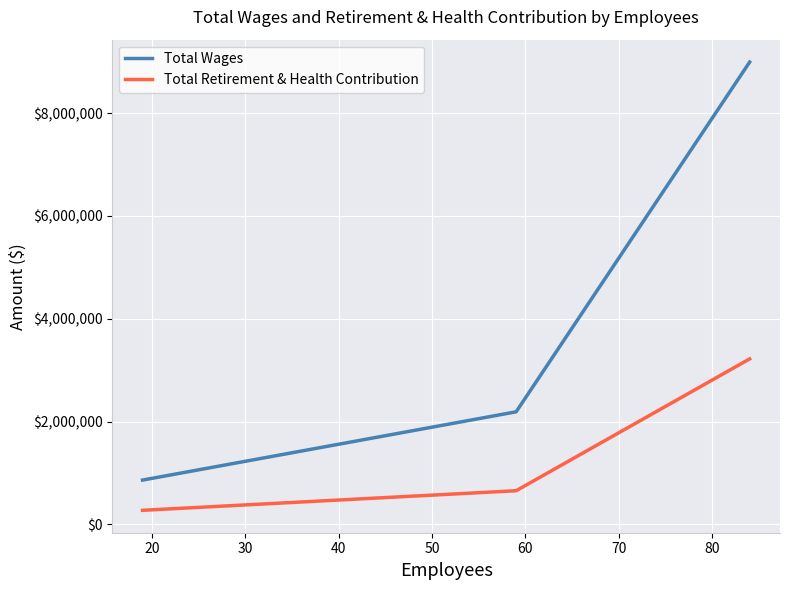

Reading right to left, extract all data points from this chart.

Total Wages: 8994745	2188914	860420
Total Retirement & Health Contribution: 3218502	653169	271956